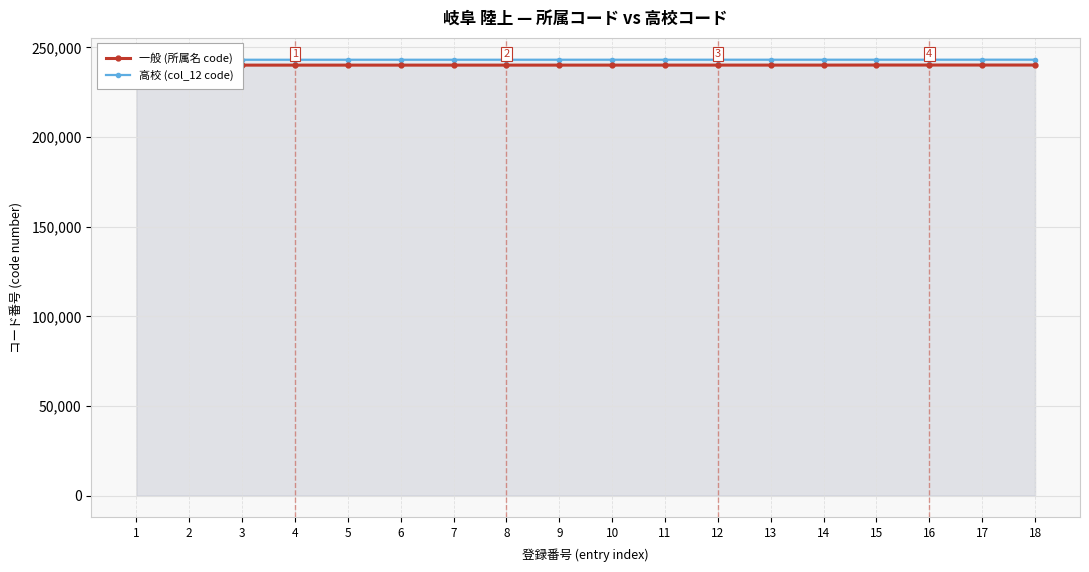

List the series in order of their overall mean, highest first.

高校 (col_12 code), 一般 (所属名 code)